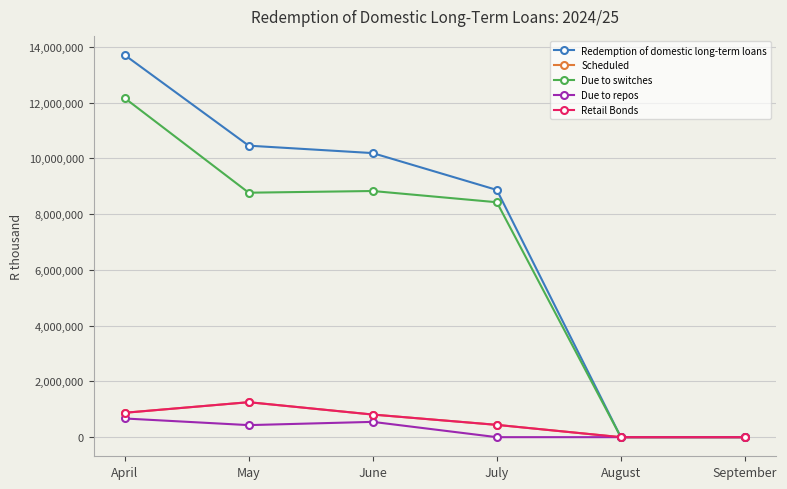

What are all the series names shown in the legend?

Redemption of domestic long-term loans, Scheduled, Due to switches, Due to repos, Retail Bonds